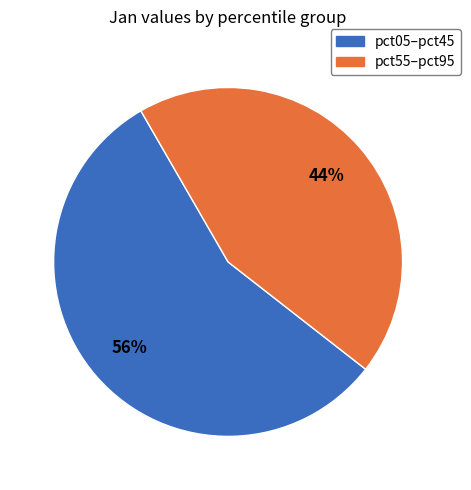

To the nearest percent, what is the difference between the largest and smallest slice percentages?

12%